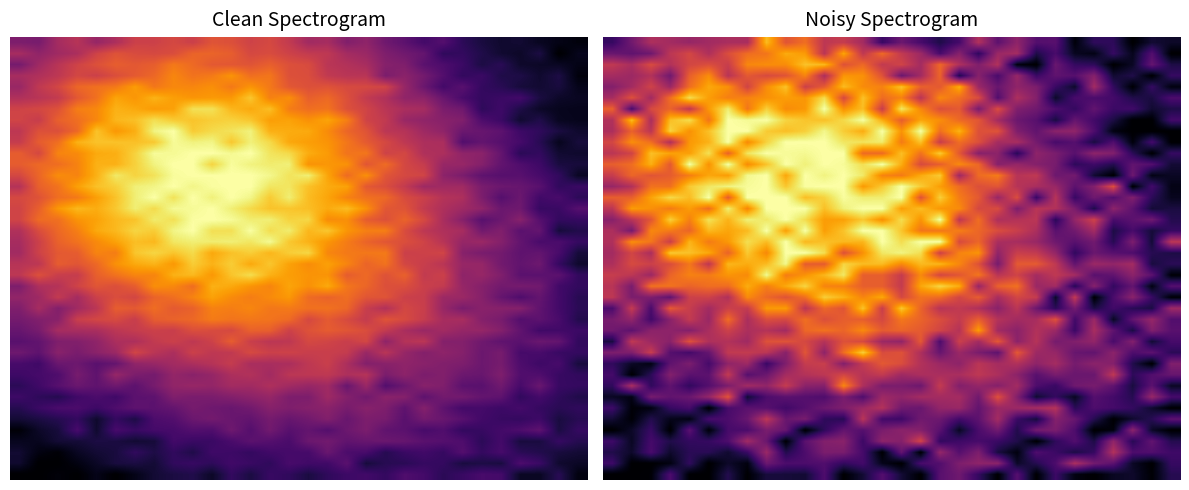

What is the total value across all series at 19?

19.4